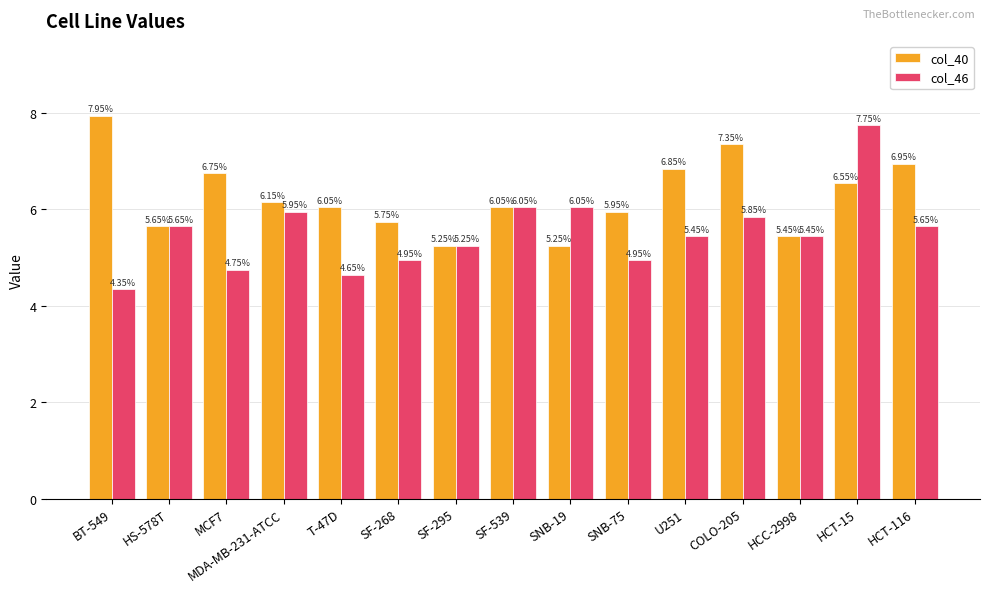

Which series has the largest total across all categories?

col_40